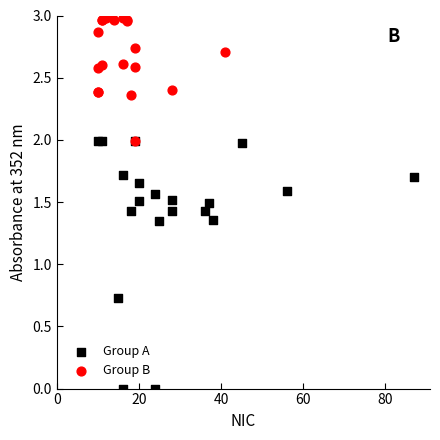

Which series has the widest spread of Y values?

Group A